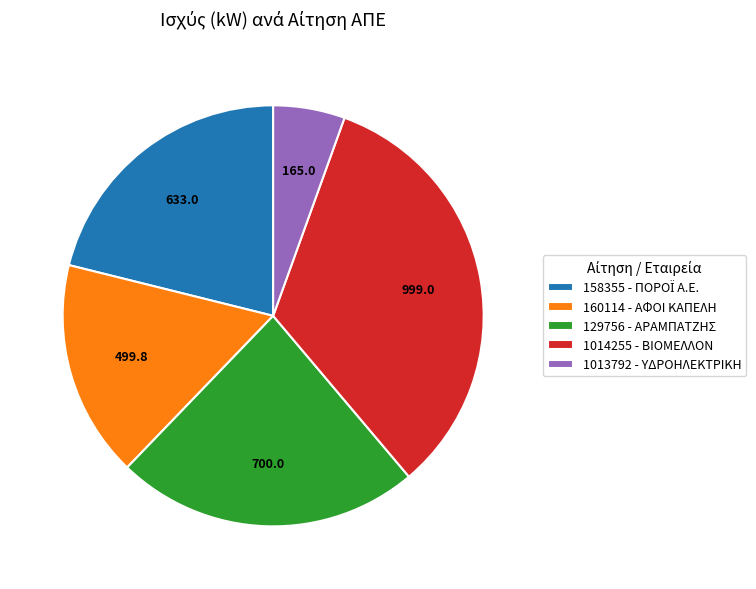

How many slices are in this pie chart?

5